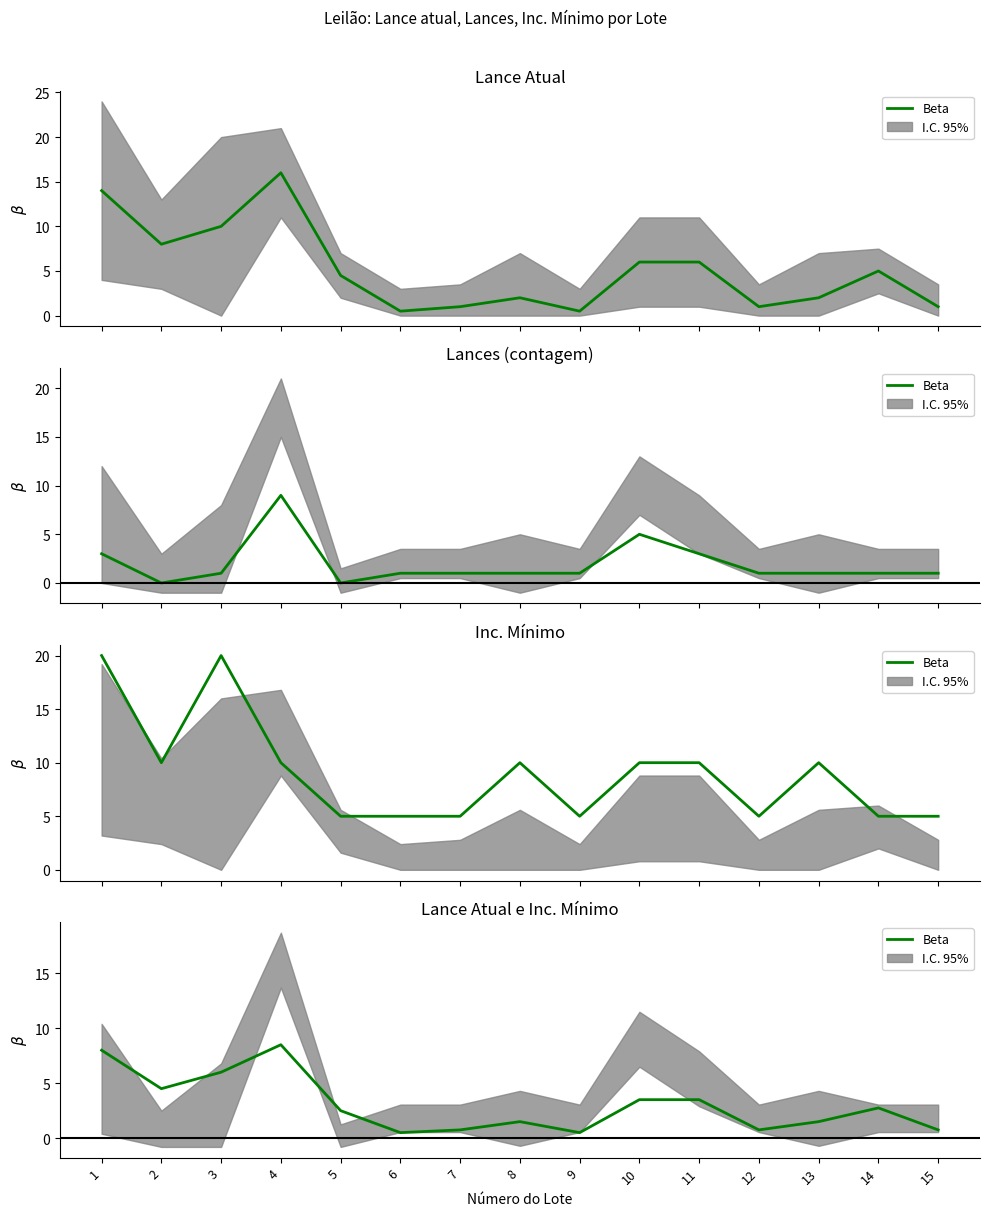

Read the value at 14.

2.8